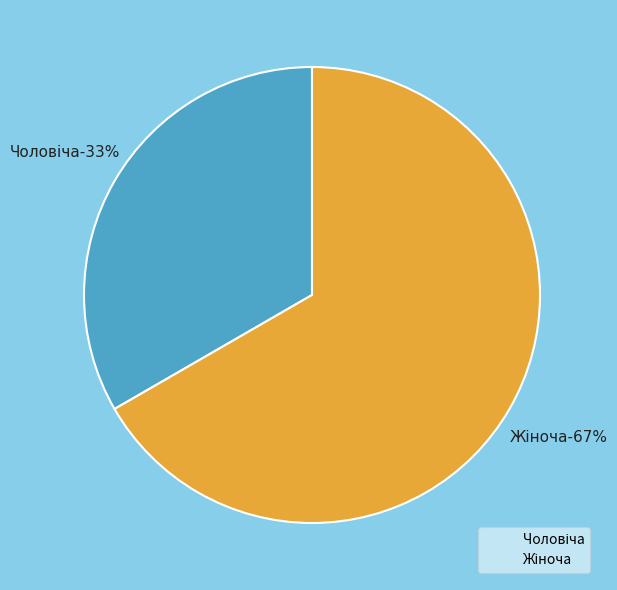

What is the total percentage of Чоловіча and Жіноча?

100.0%